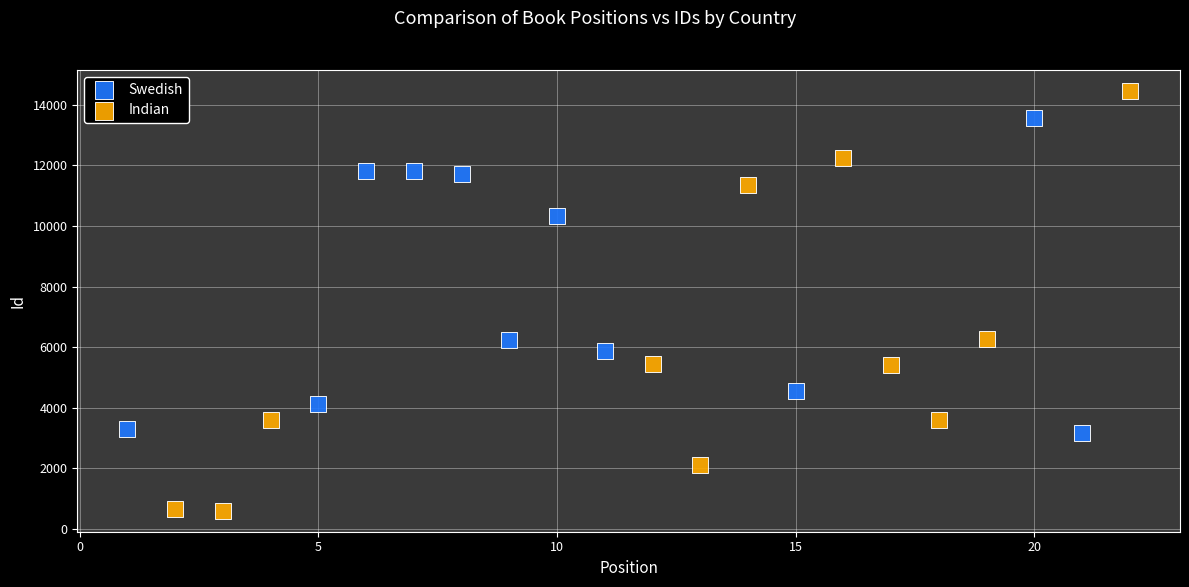

Which series contains the lowest Y value?

Indian